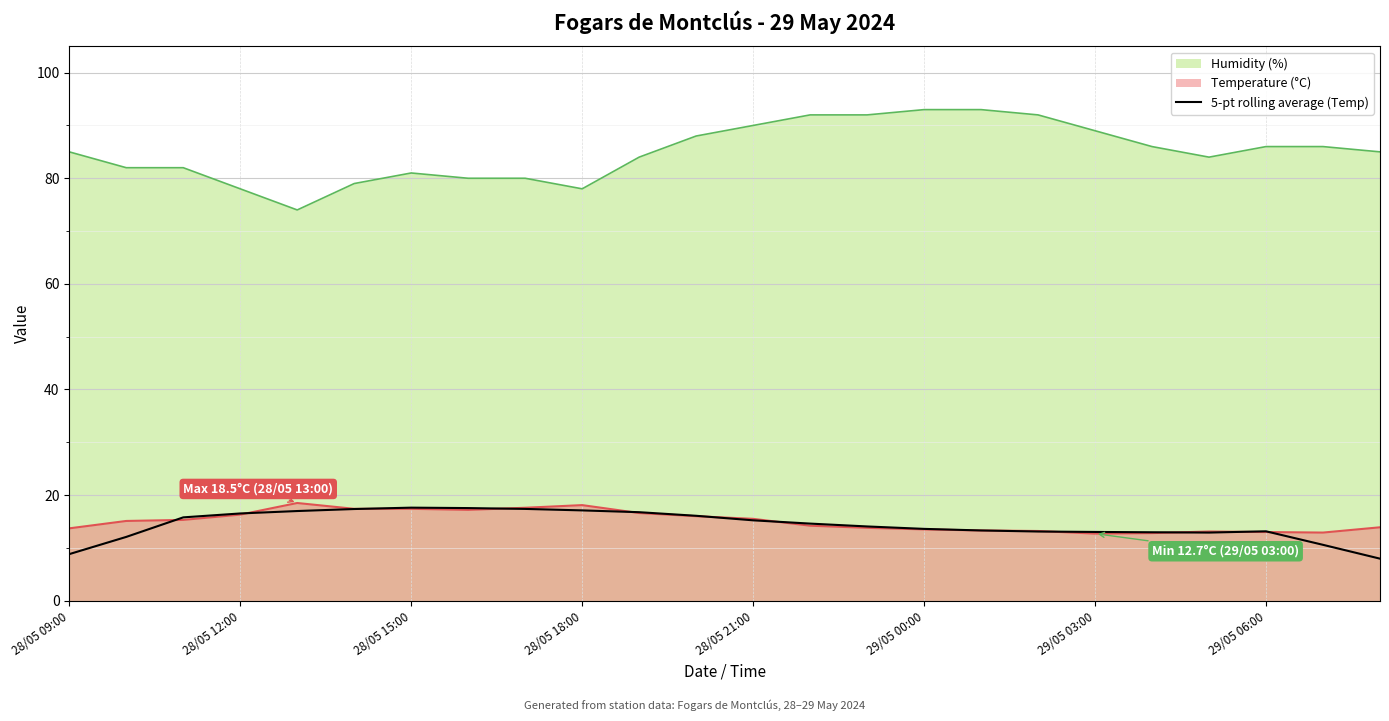

True or false: the data shows 14.1 at 14.

True